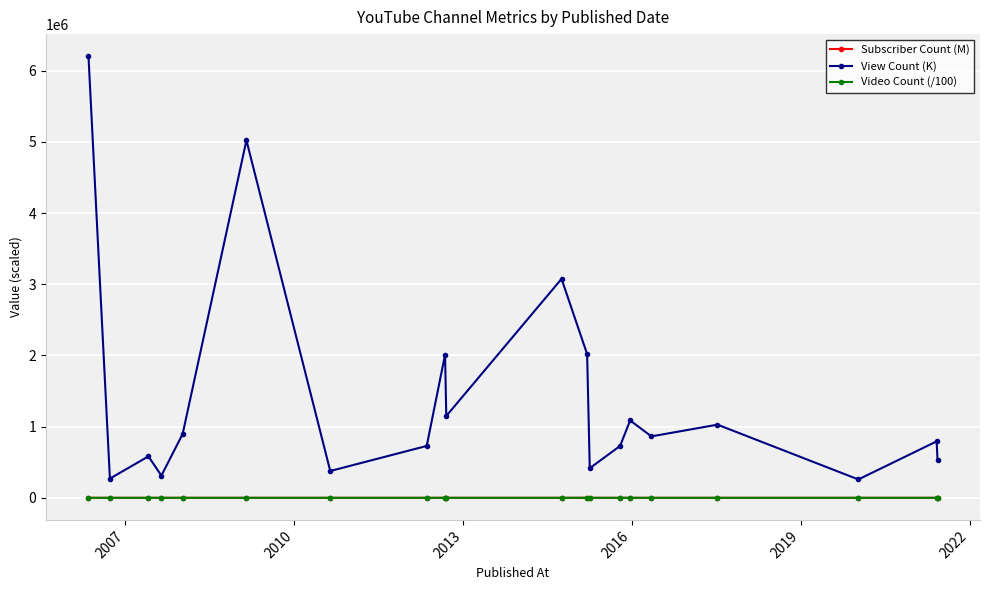

True or false: Video Count (/100) has more than 2 points higher than both neighbors.

True